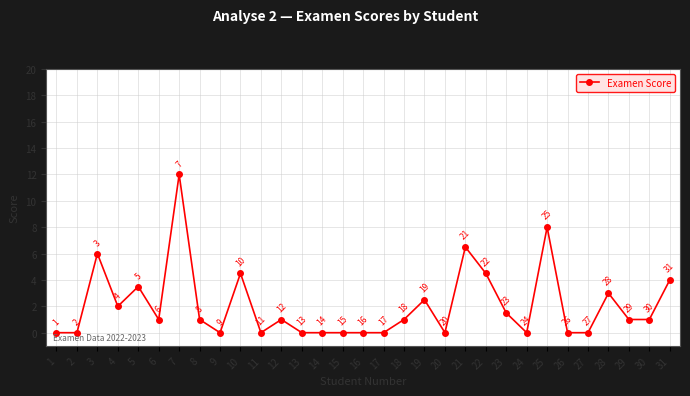

How many values are above zero?

18